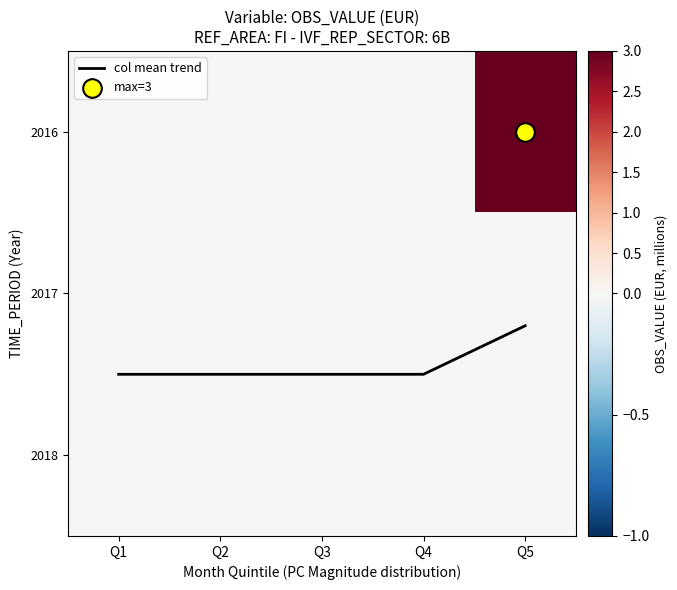

List the series in order of their peak value, highest first.

2016, col mean trend, 2017, 2018